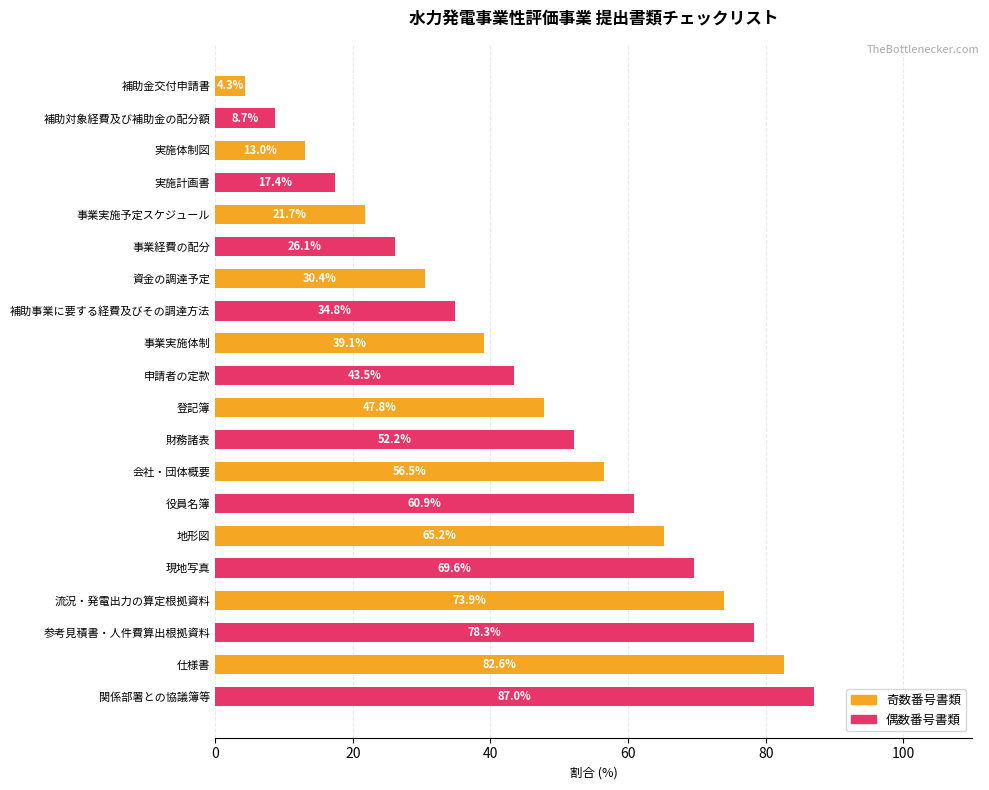

Does the chart contain stacked bars?

No